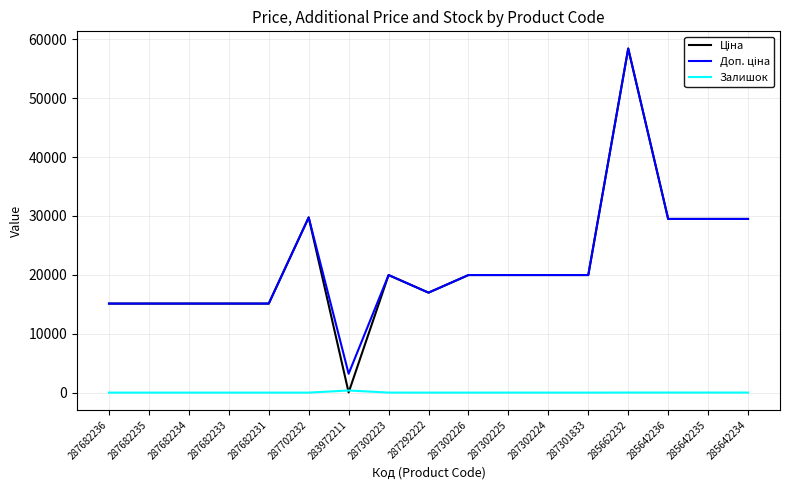

Is it true that Залишок equals 5.0 at 287302225?

True